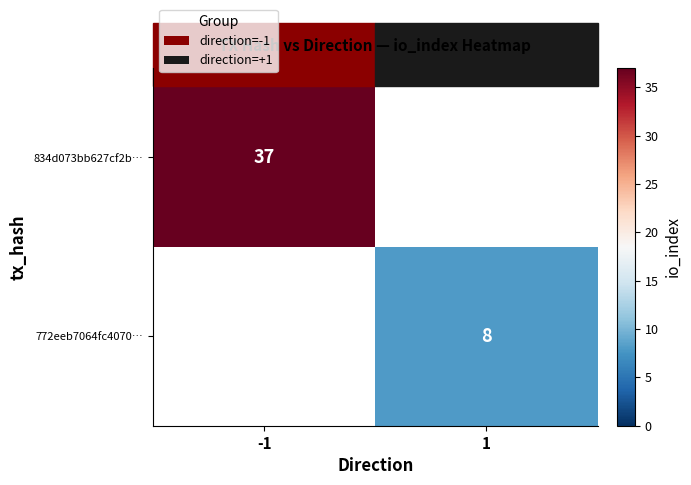

The value of 834d073bb627cf2b… at -1 is 57. True or false?

False